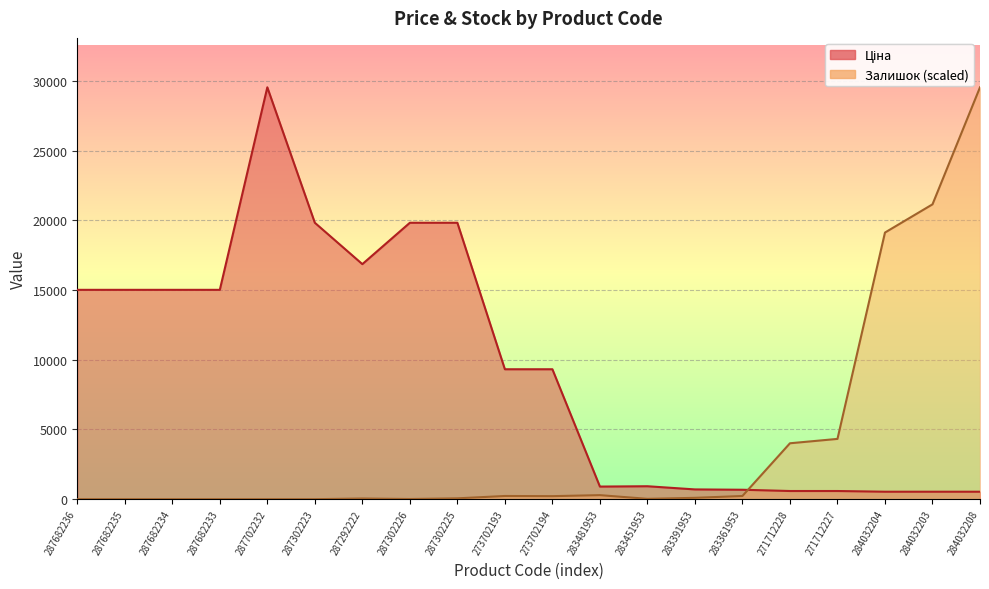

What is the highest value of the Залишок (scaled) series?

29548.9